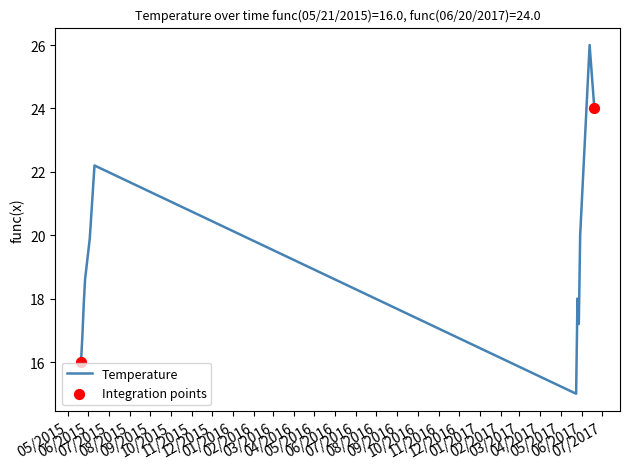

What is the maximum value shown in the chart?

26.0